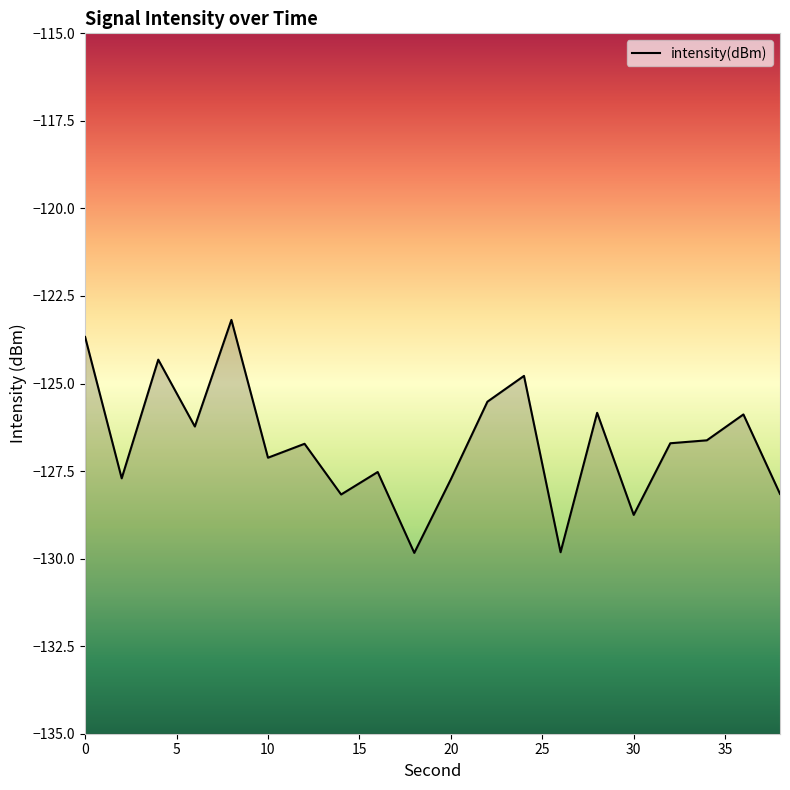

The value at 30 is -128.8. True or false?

True